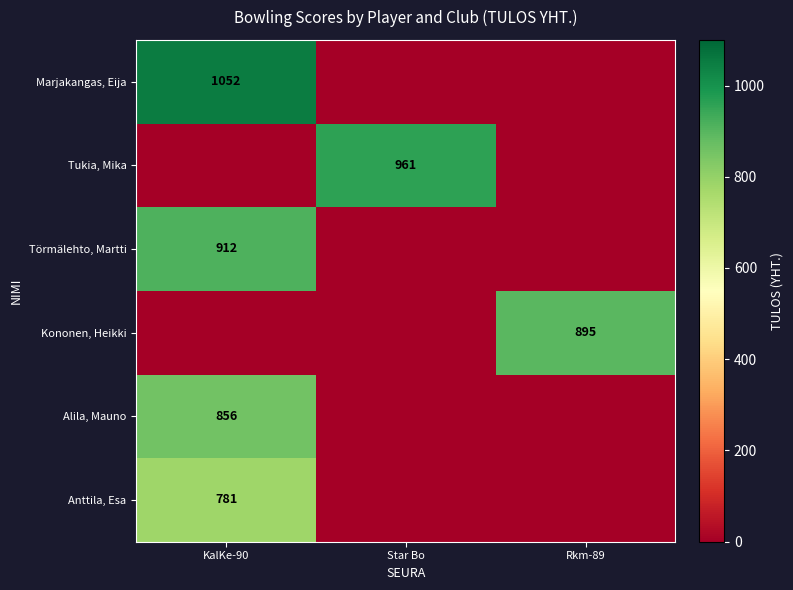

Is the value of Marjakangas, Eija at KalKe-90 greater than the value of Tukia, Mika at Star Bo?

Yes